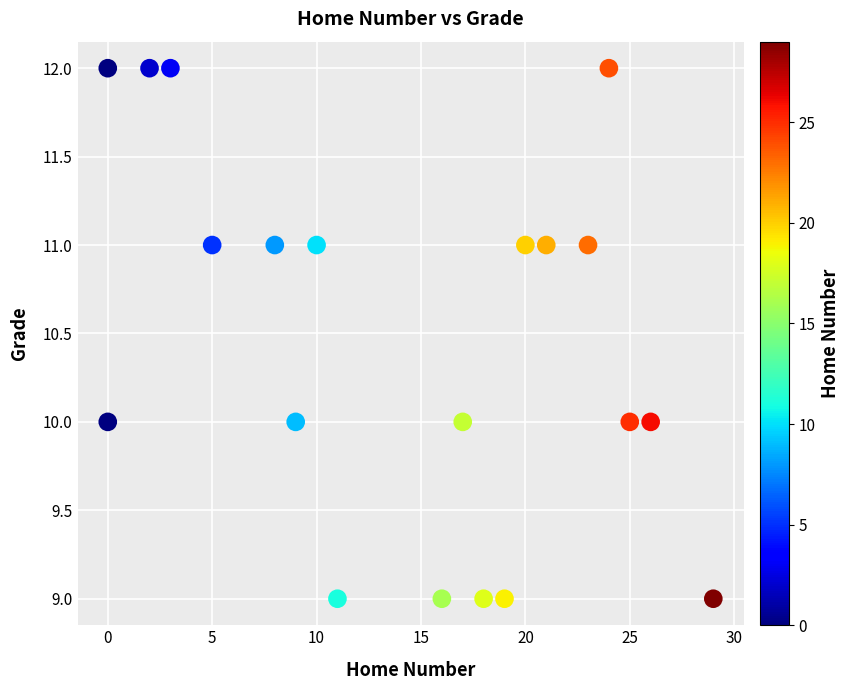

What is the range of X values (max minus min)?

29